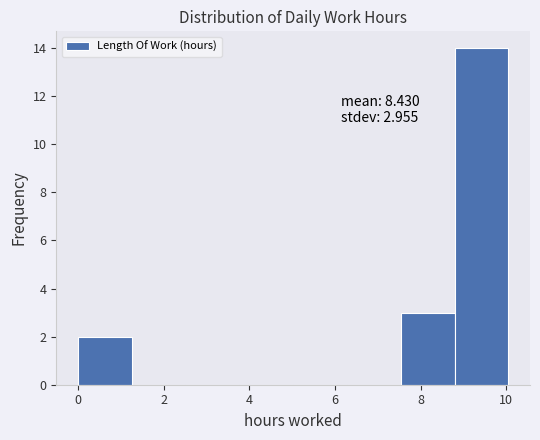

Over which range of the x-axis is the bar tallest?

8.8 to 10.0